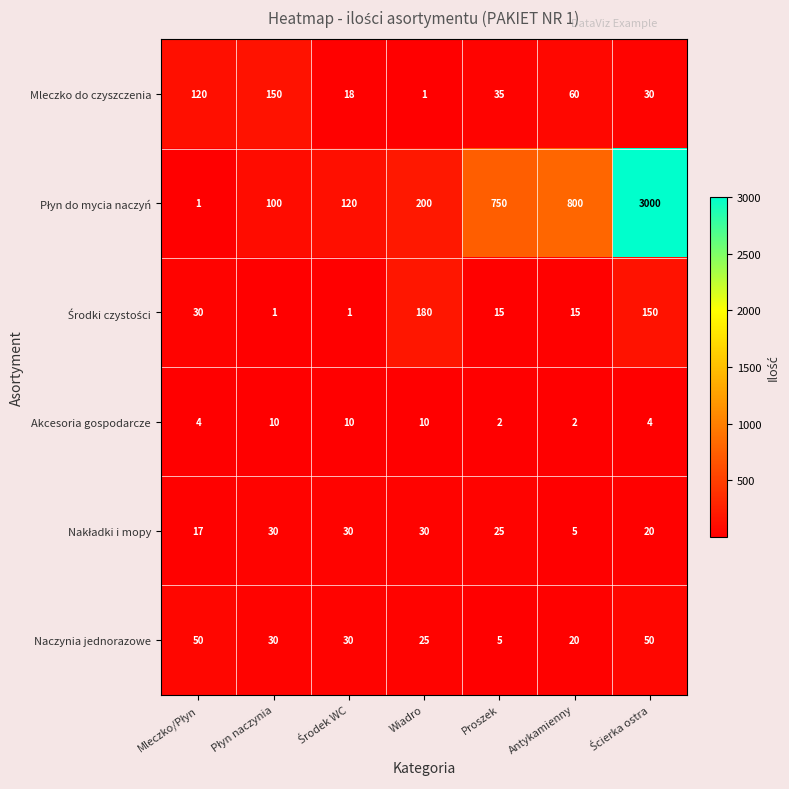

At how many categories does at least one series exceed 142?

5